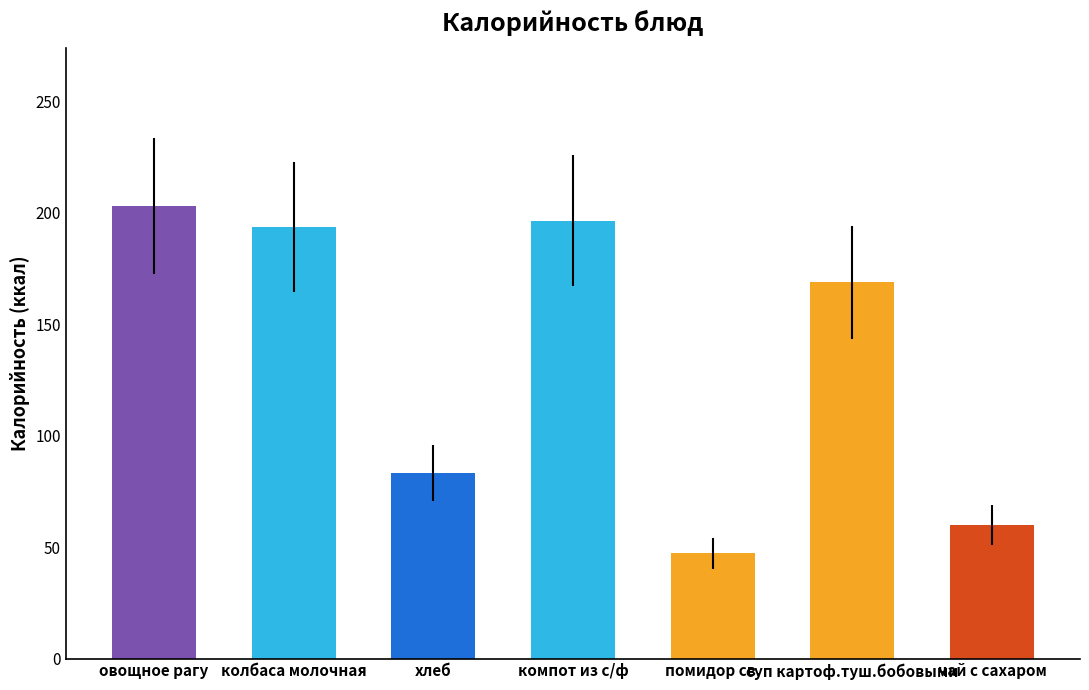

Which label corresponds to the largest value in the chart?

овощное рагу